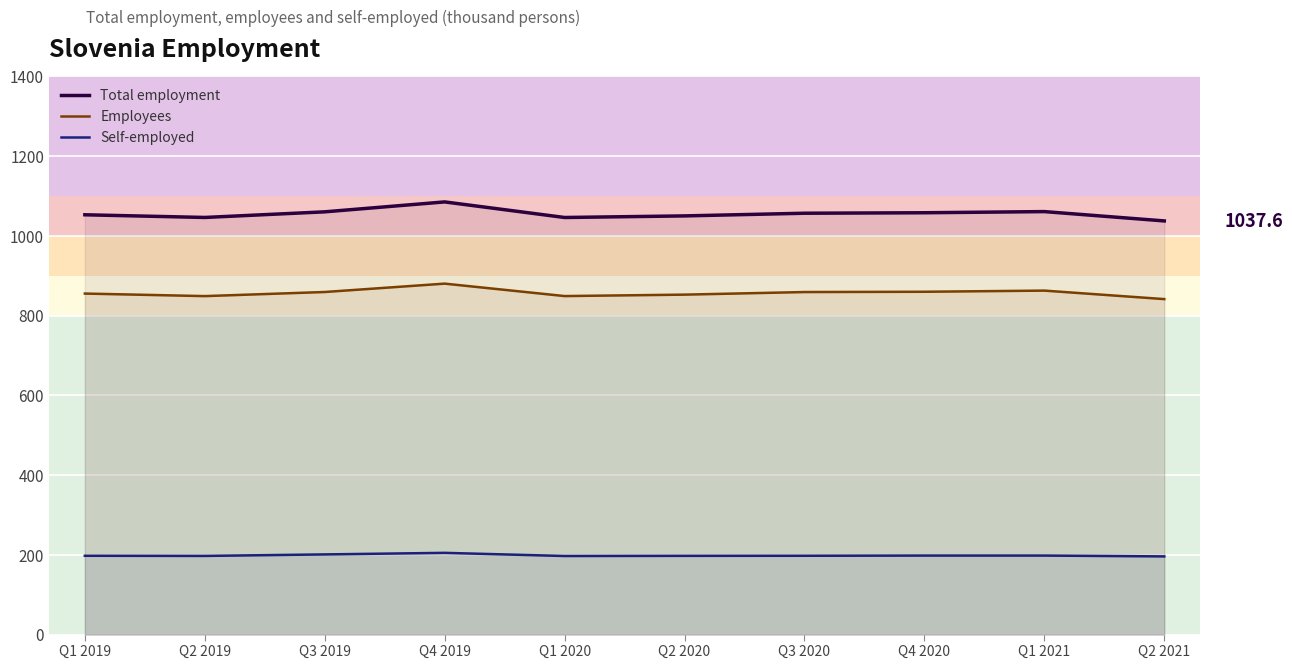

How many distinct data groups are displayed?

3